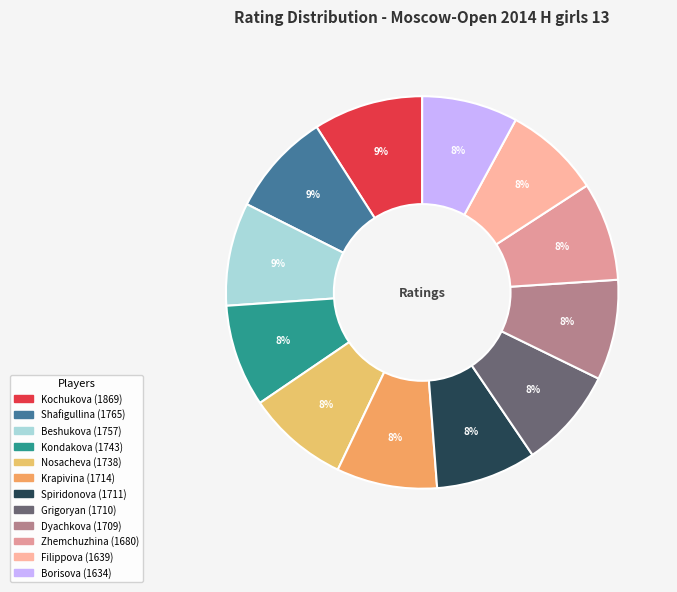

Count the number of slices in the pie.

12